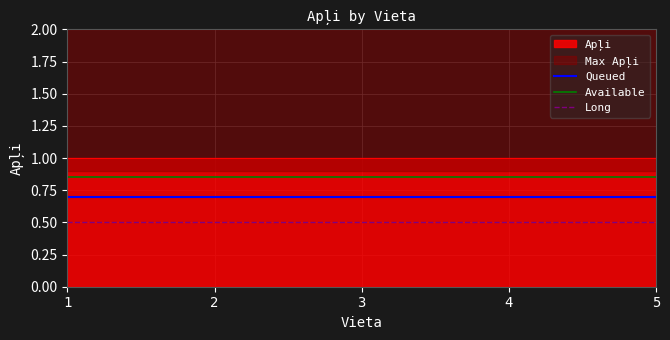

Count the number of categories in the chart.

5